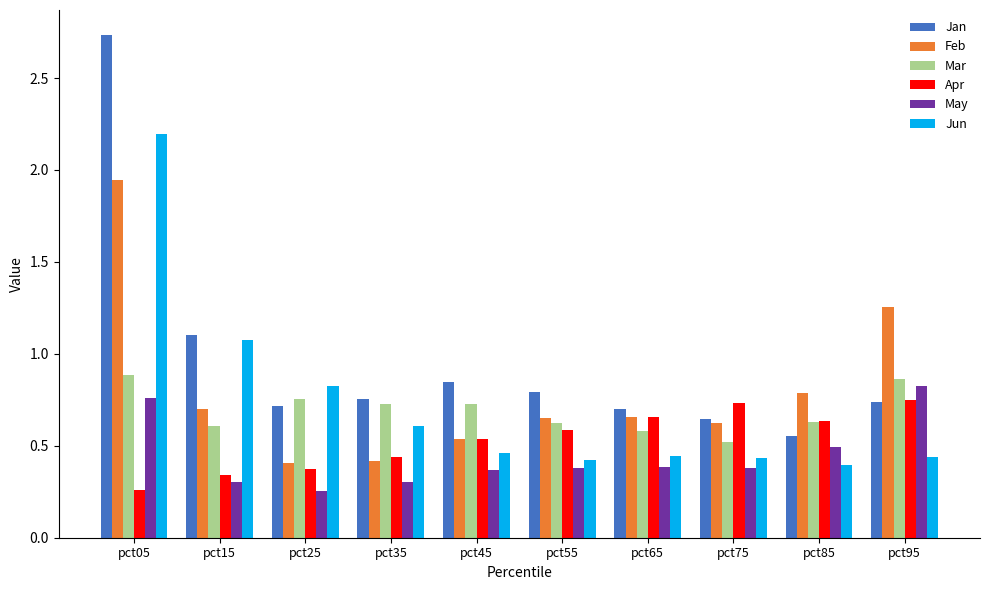

The value of Mar at pct45 is 0.5. True or false?

False